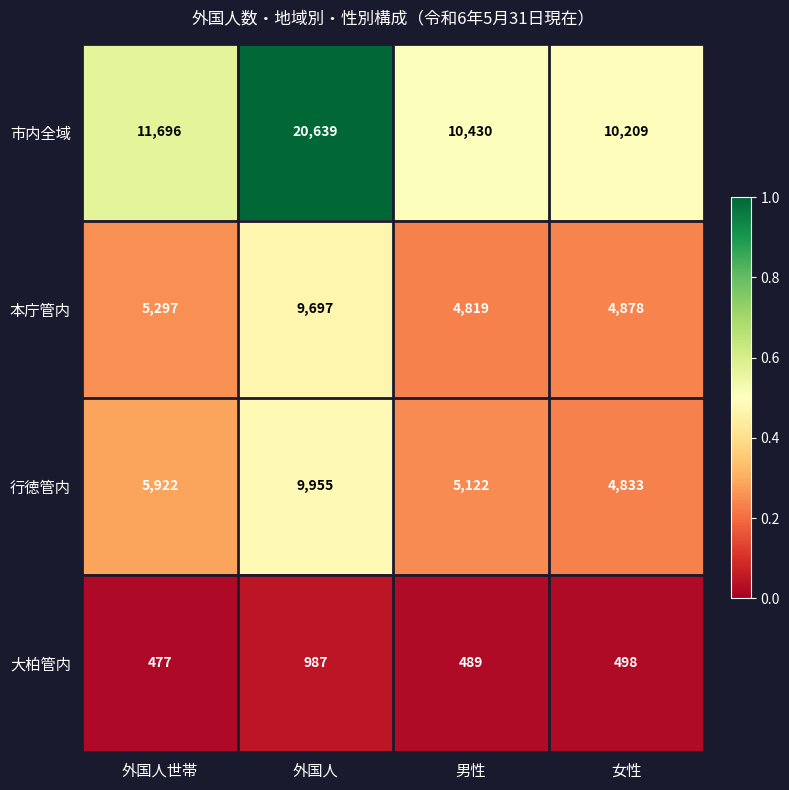

Rank the series by their maximum value, from lowest to highest.

大柏管内, 本庁管内, 行徳管内, 市内全域